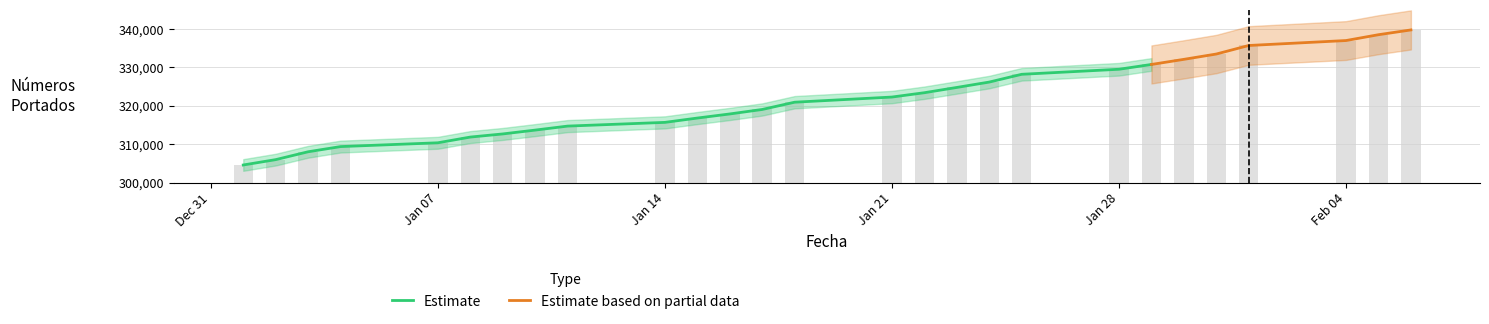

The chart shows a value of 339786 at 2013-02-06. True or false?

True